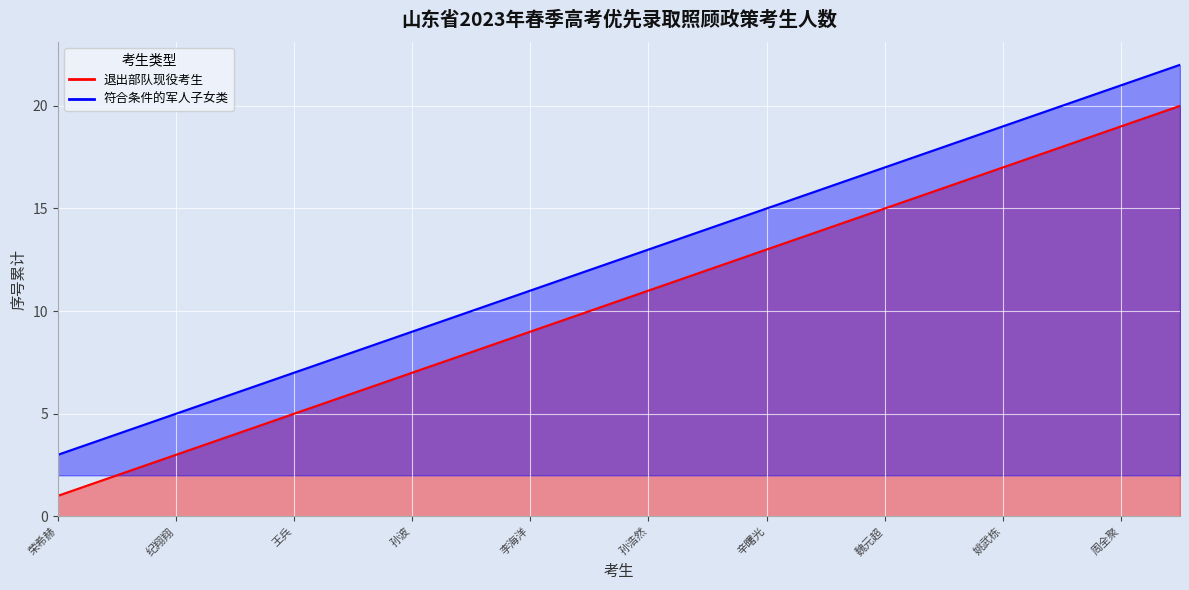

Rank the series by their maximum value, from lowest to highest.

退出部队现役考生, 符合条件的军人子女类